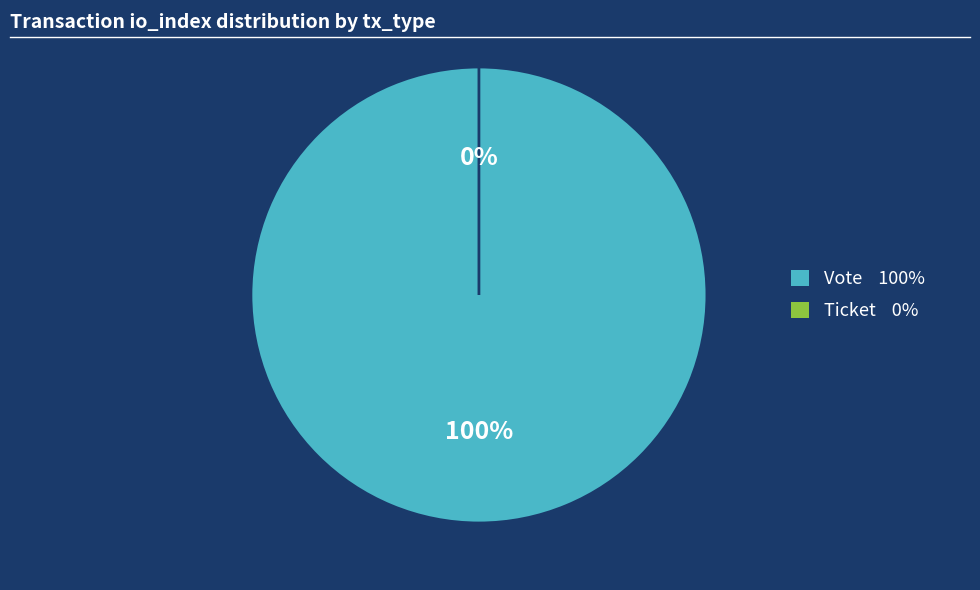

Which category has the smallest portion of the pie?

Ticket (io_index=0)